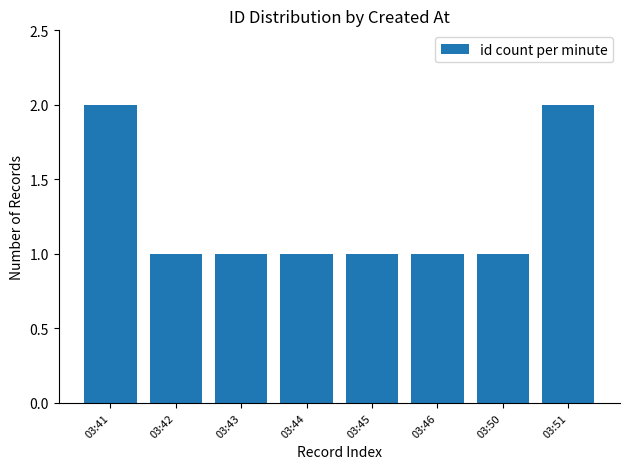

What is the sum of all values?

10